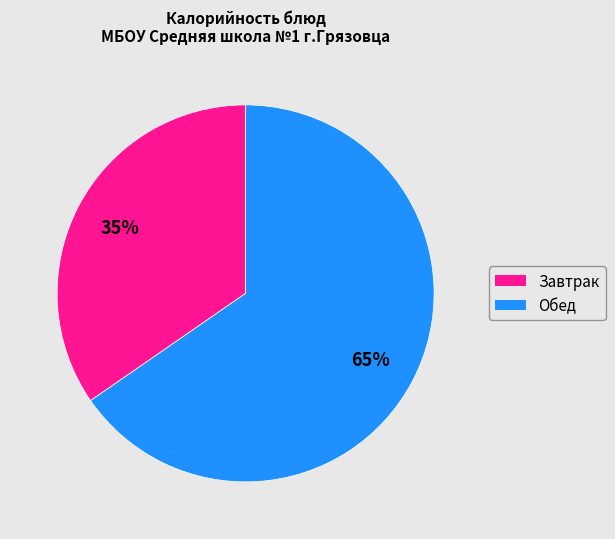

Is there any slice that represents more than half of the pie?

Yes